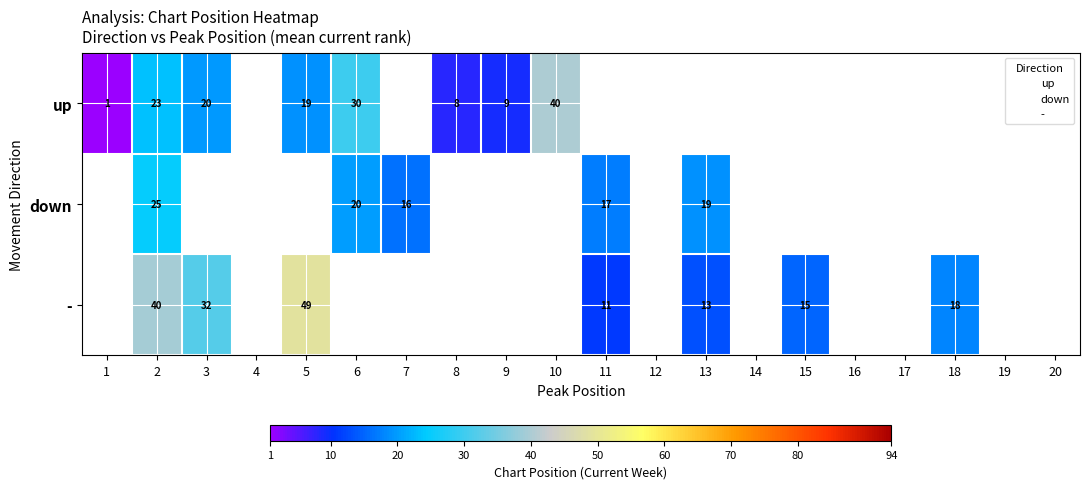

Between 11 and 12, which is larger?

12